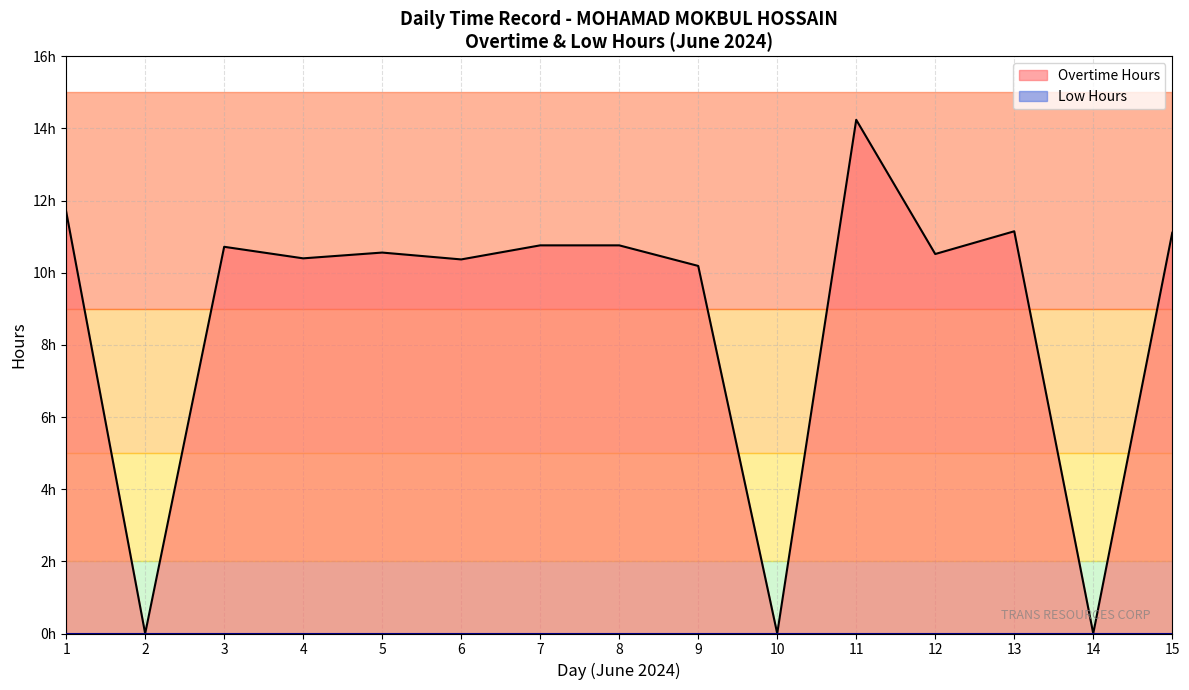

Between 3 and 7, which series saw the biggest shift?

Overtime Hours